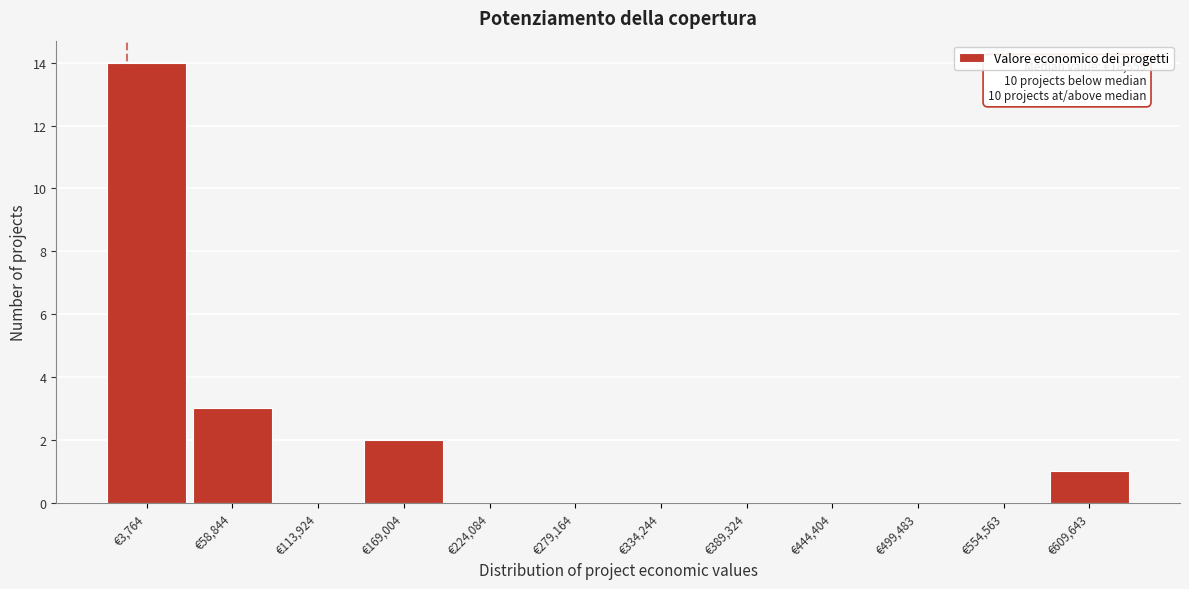

Reading right to left, list all the values displayed in this chart.

€609,643=1	€554,563=0	€499,483=0	€444,404=0	€389,324=0	€334,244=0	€279,164=0	€224,084=0	€169,004=2	€113,924=0	€58,844=3	€3,764=14